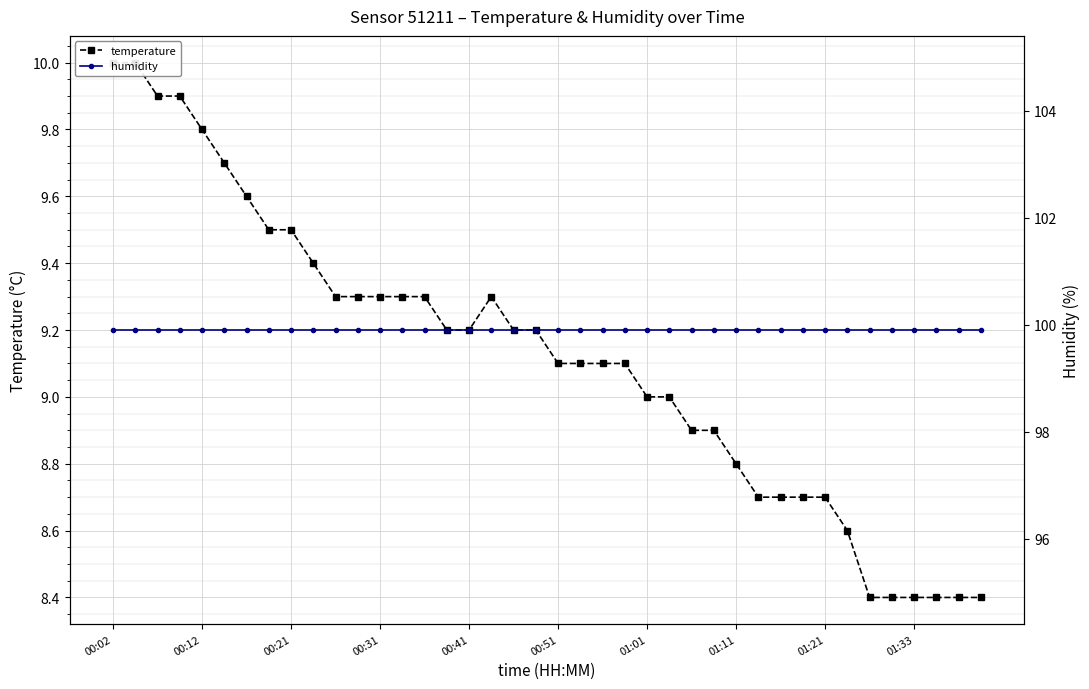

What is the maximum value for humidity?

99.9